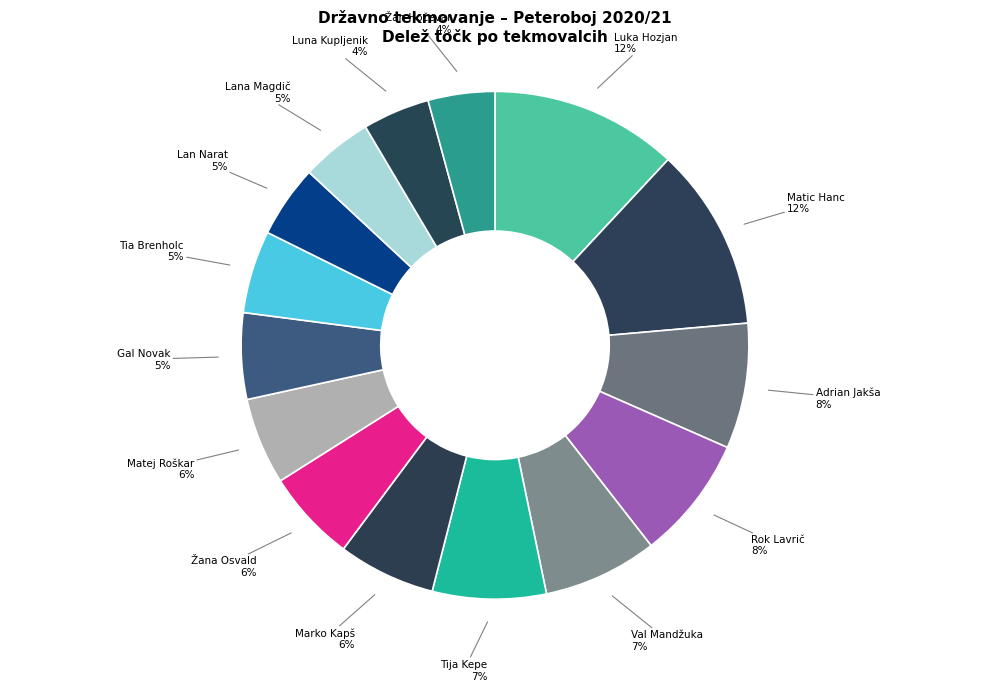

Rank the categories by value from lowest to highest.

Žan Hočevar, Luna Kupljenik, Lana Magdič, Lan Narat, Tia Brenholc, Gal Novak, Matej Roškar, Žana Osvald, Marko Kapš, Tija Kepe, Val Mandžuka, Rok Lavrič, Adrian Jakša, Matic Hanc, Luka Hozjan